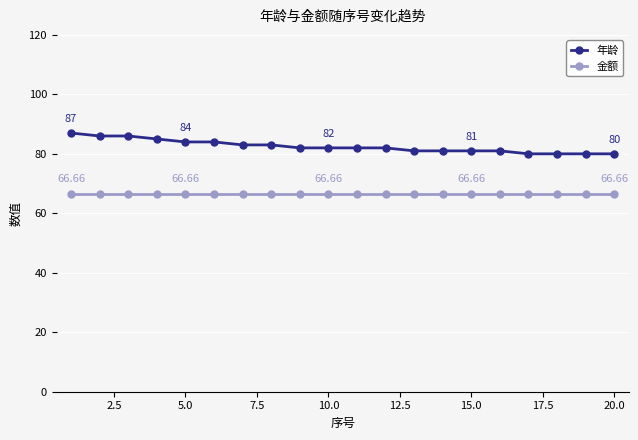

True or false: 年龄 and 金额 cross at least once.

False